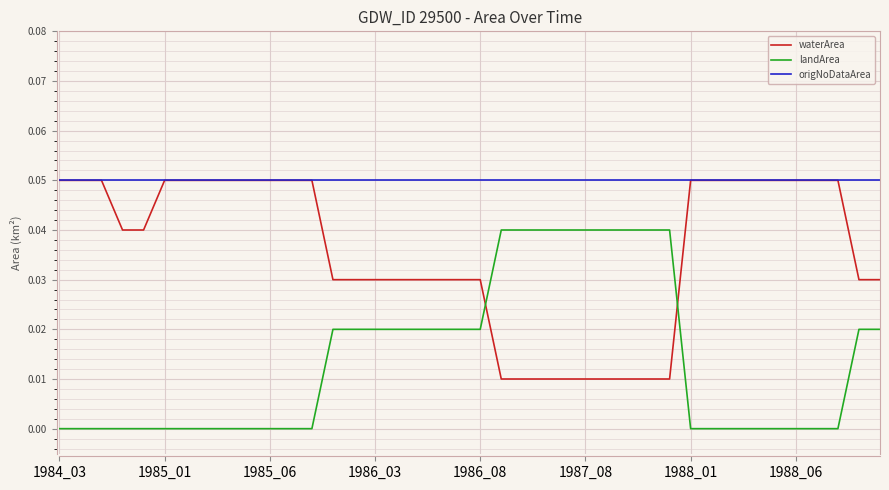

How many times do landArea and waterArea cross each other?

2